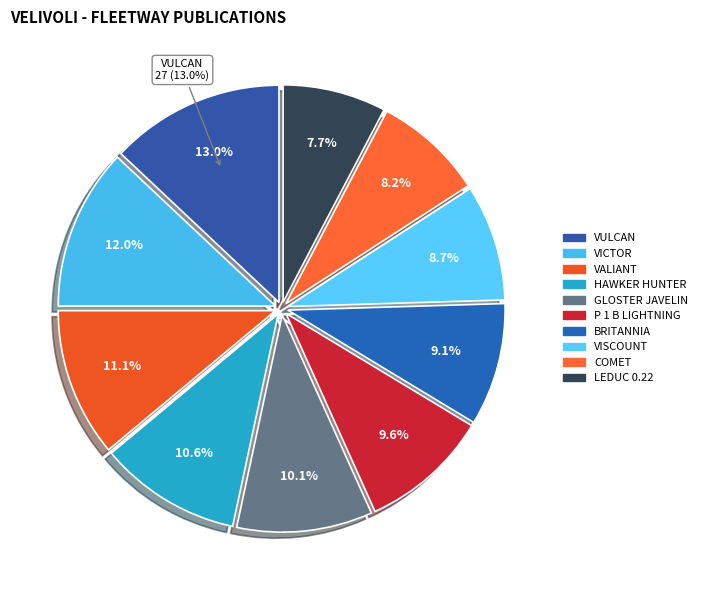

Count the number of slices in the pie.

10